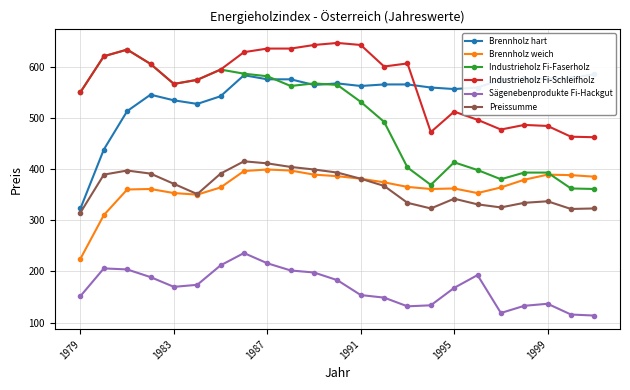

Is it true that Industrieholz Fi-Faserholz equals 577 at 1995?

False